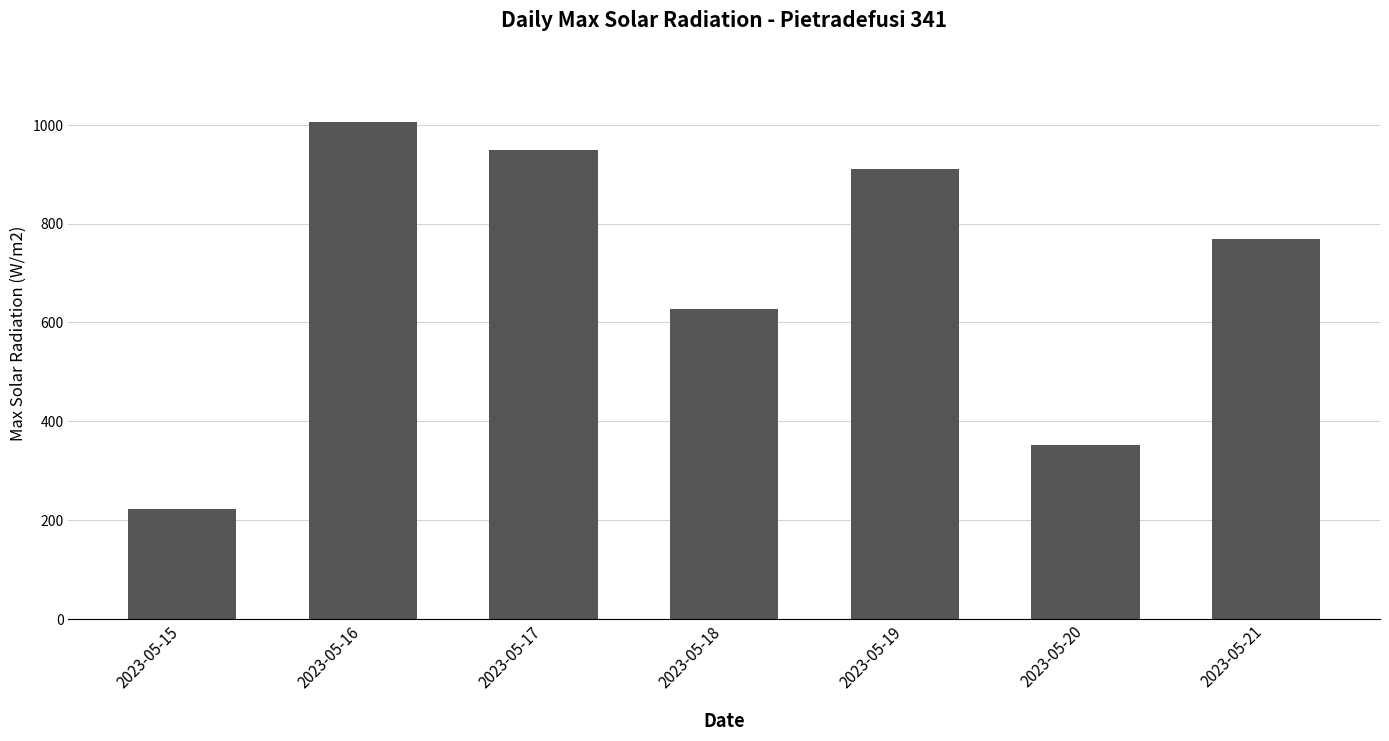

Reading left to right, transcribe all the data shown in this chart.

222.1	1005.5	948.1	626.5	910.1	352.6	768.6